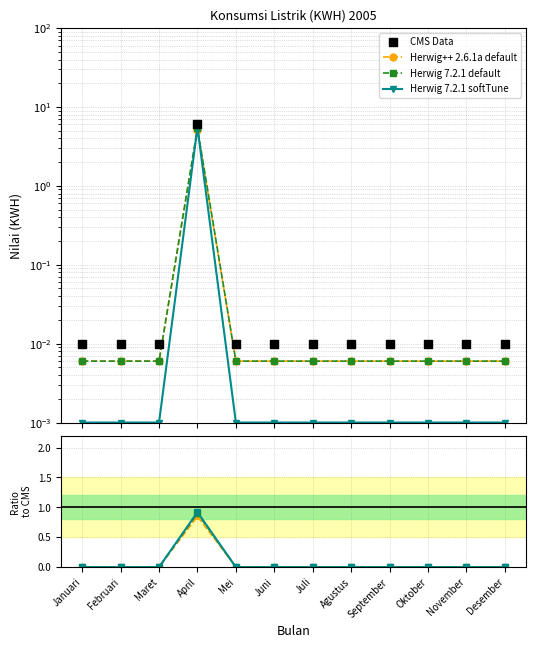

What are all the series names shown in the legend?

Herwig++ 2.6.1a default, Herwig 7.2.1 default, Herwig 7.2.1 softTune, CMS Data